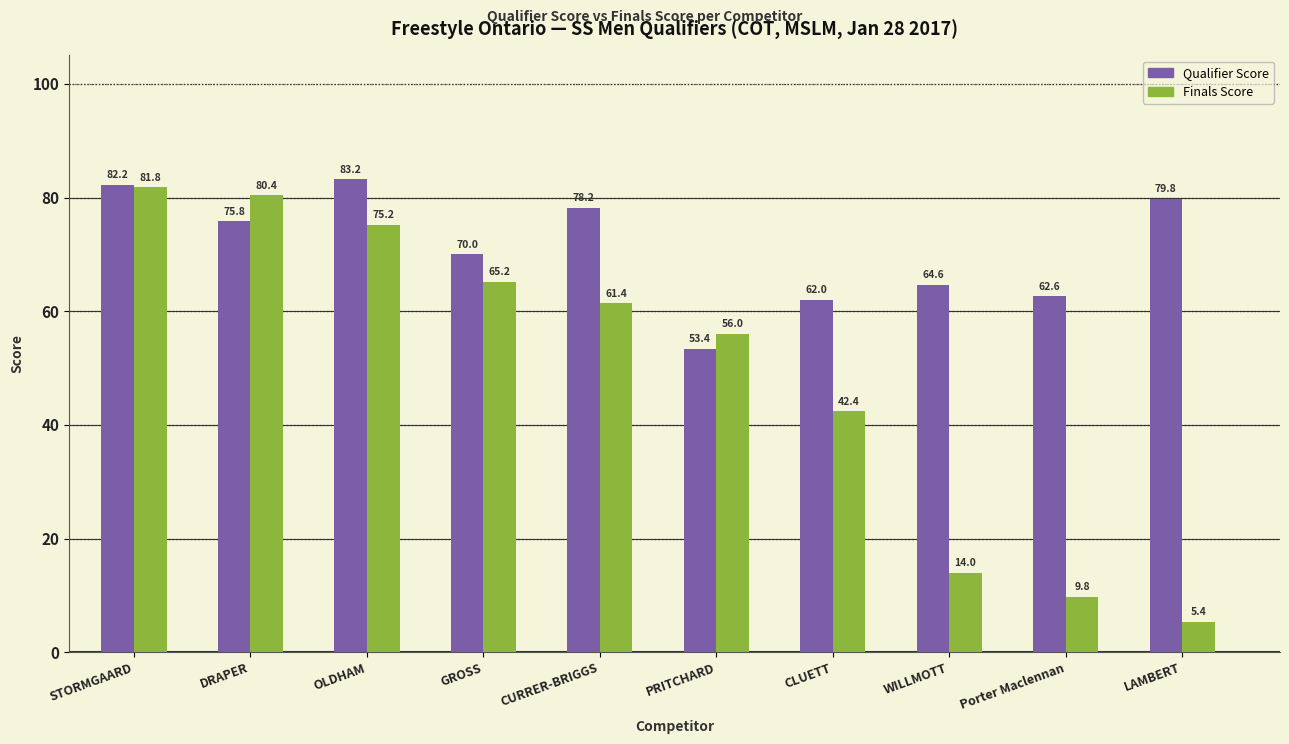

Count the number of data series in this chart.

2